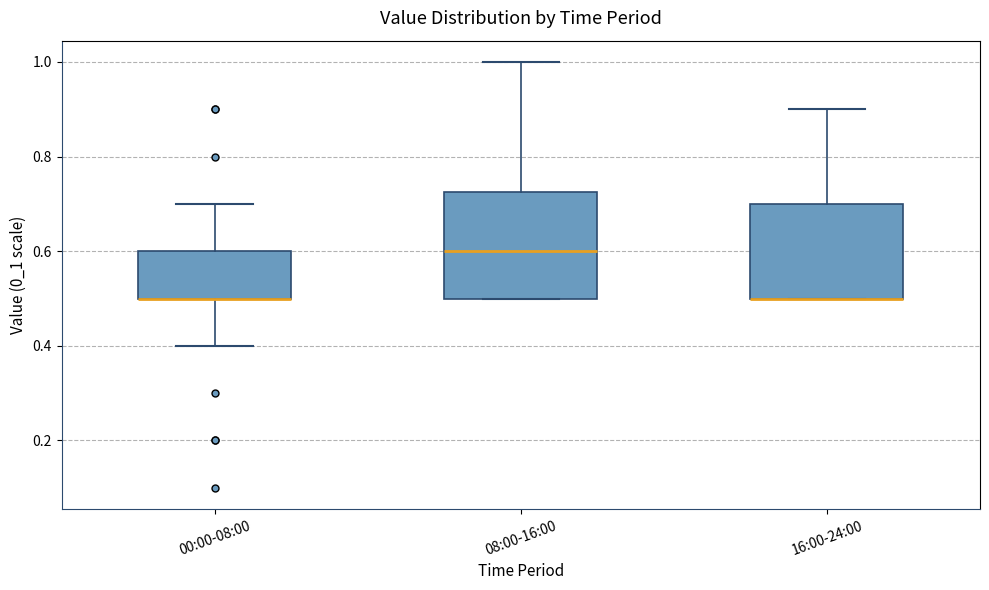

Reading left to right, transcribe this box plot: for each box, give where its median line is, the range the box spans, and where its two whiskers end, as read against the y-axis. The values are not printed on the chart, so give them approximately, as read against the axis.

00:00-08:00: median 0.50 (drawn on the box's lower edge), box 0.50 to 0.60, whiskers 0.40 to 0.70
08:00-16:00: median 0.60, box 0.50 to 0.72, whiskers 0.50 to 1.00
16:00-24:00: median 0.50 (drawn on the box's lower edge), box 0.50 to 0.70, whiskers 0.50 to 0.90